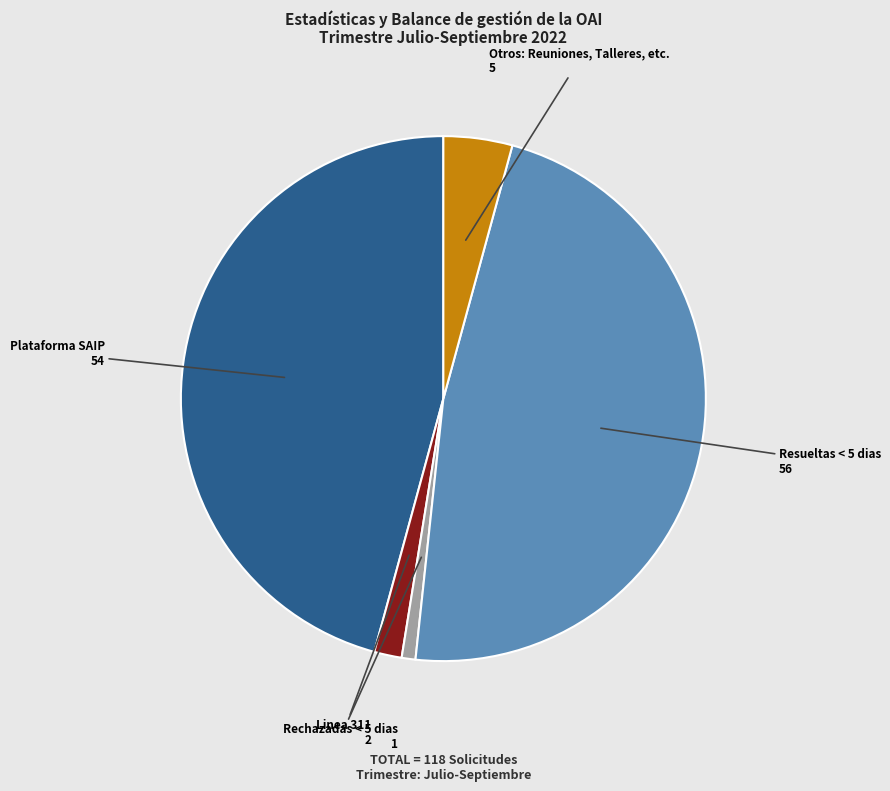

Does any single category account for the majority?

No